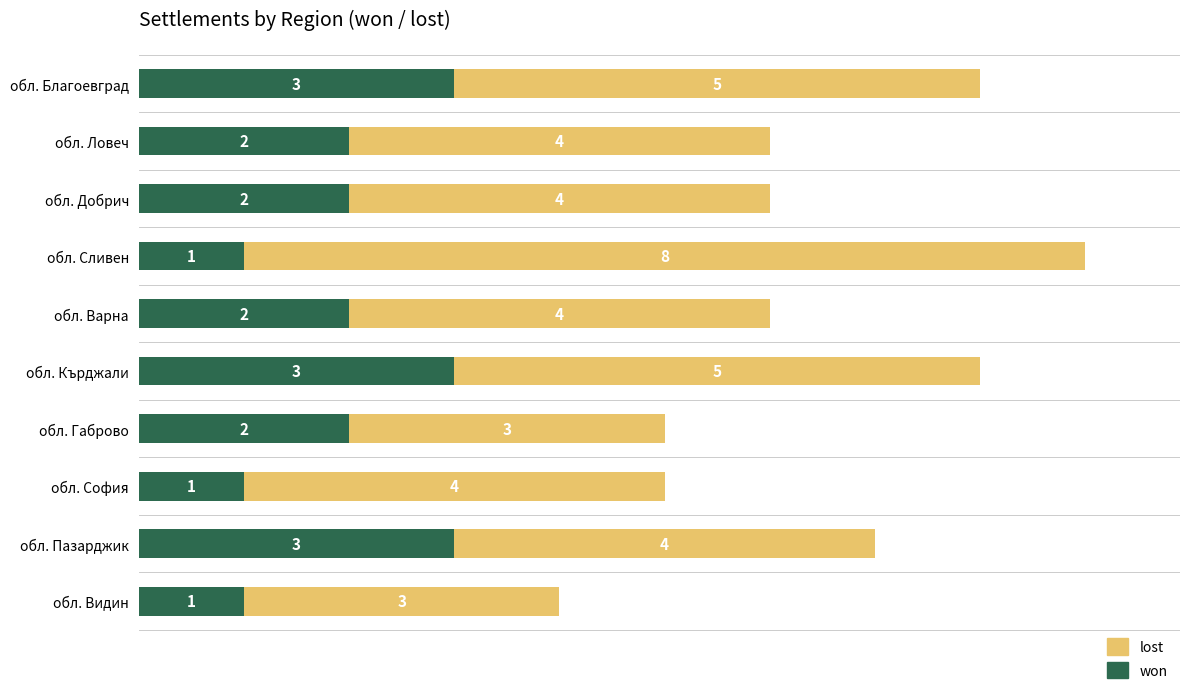

What is the total value across all series at обл. Видин?

4